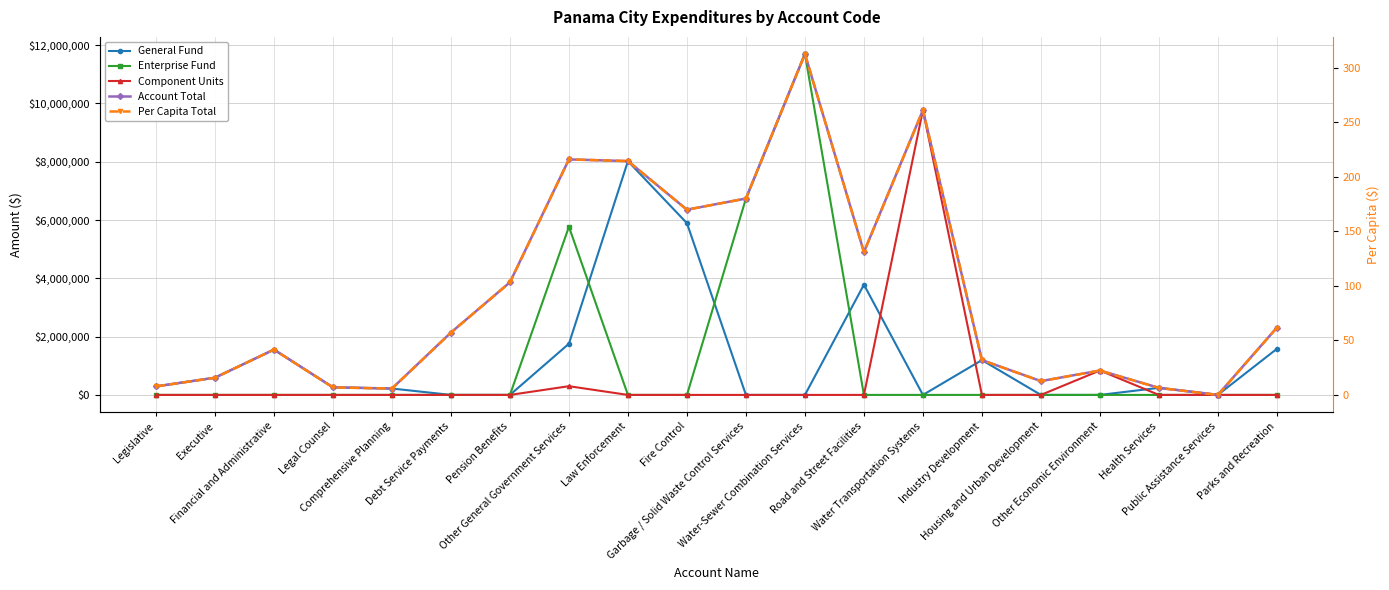

What is the difference between the General Fund values at Water-Sewer Combination Services and Other General Government Services?

1757074.0